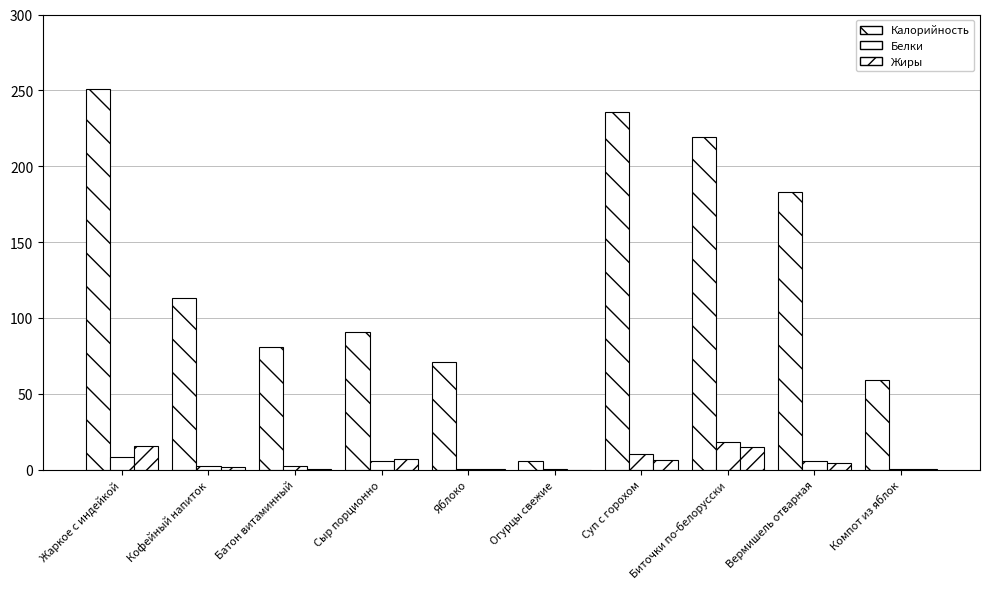

Rank the series at Огурцы свежие from highest to lowest value.

Калорийность, Белки, Жиры